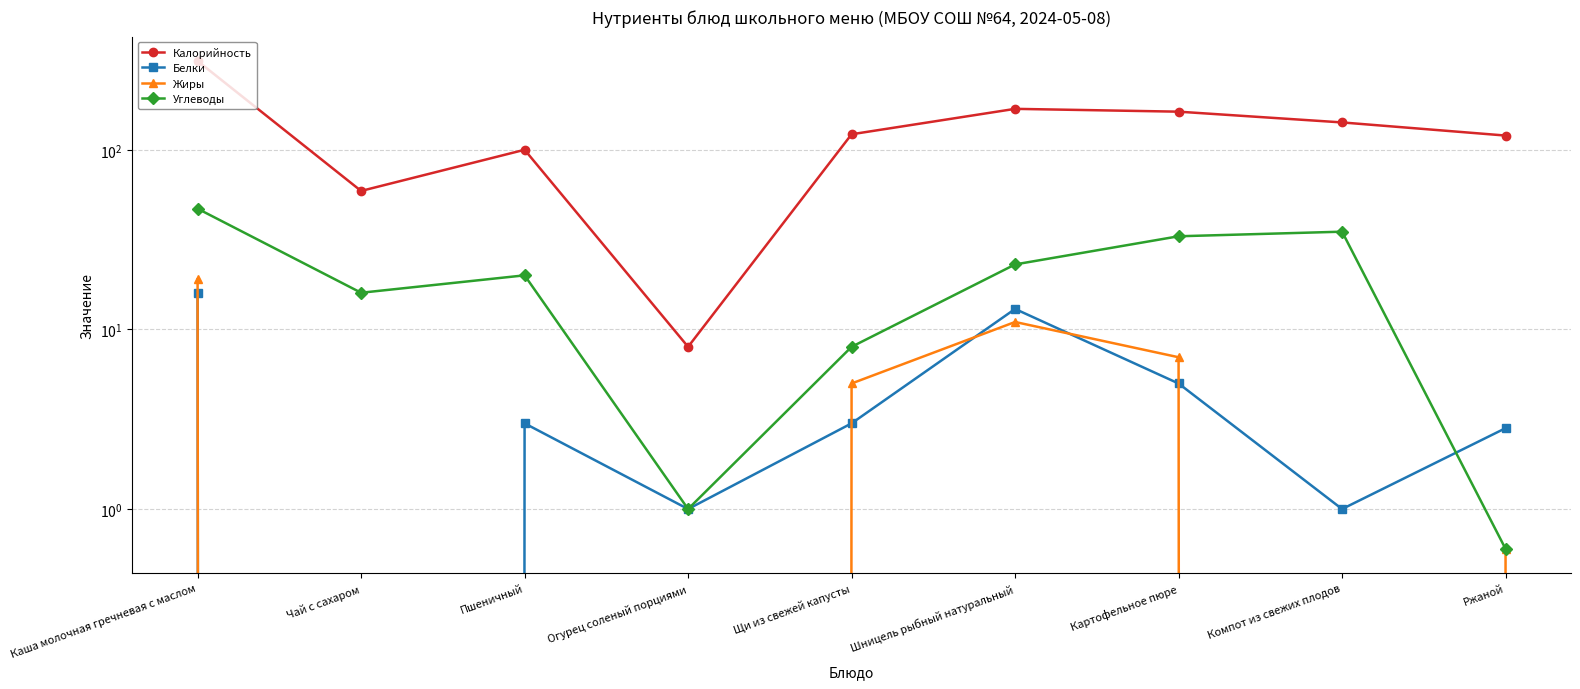

What is the difference between the highest and lowest values at Шницель рыбный натуральный?

158.0